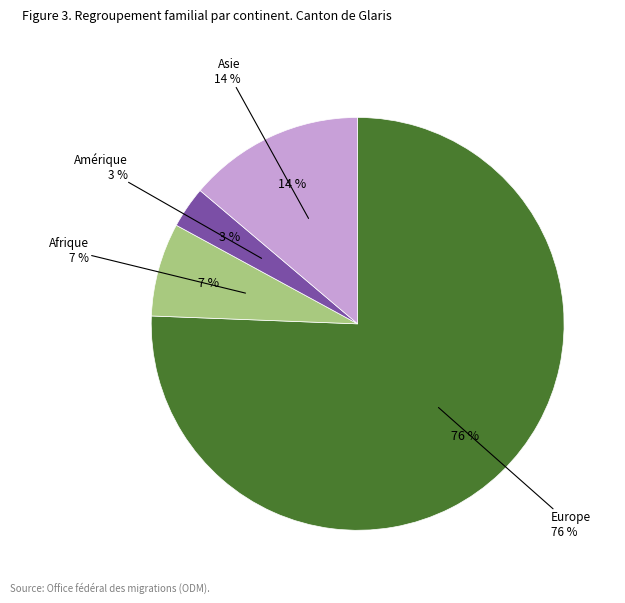

To the nearest percent, what portion does Europe represent?

76%